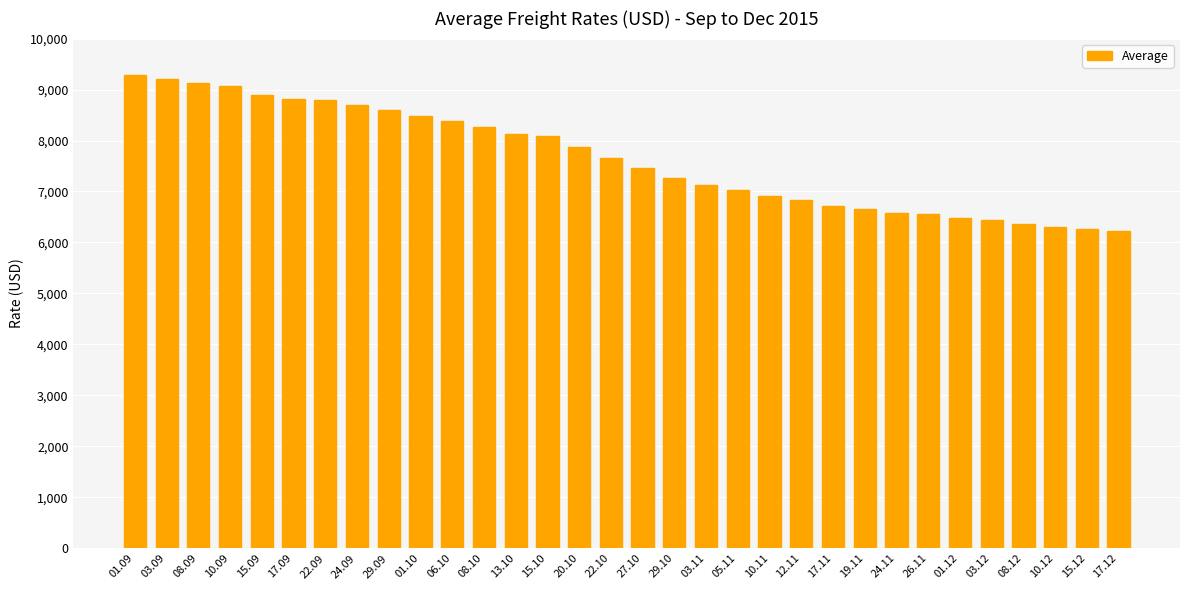

What value does the data have at 29.10, to the nearest 50?

7250